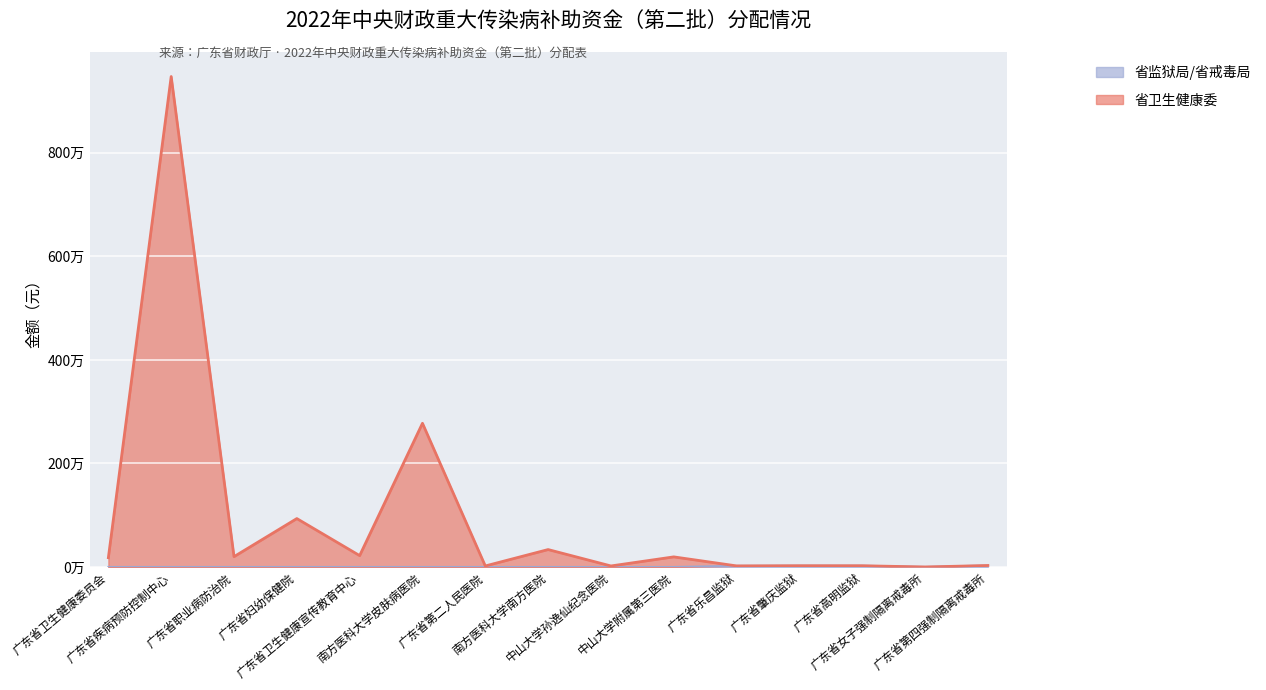

How many series are shown in this chart?

2